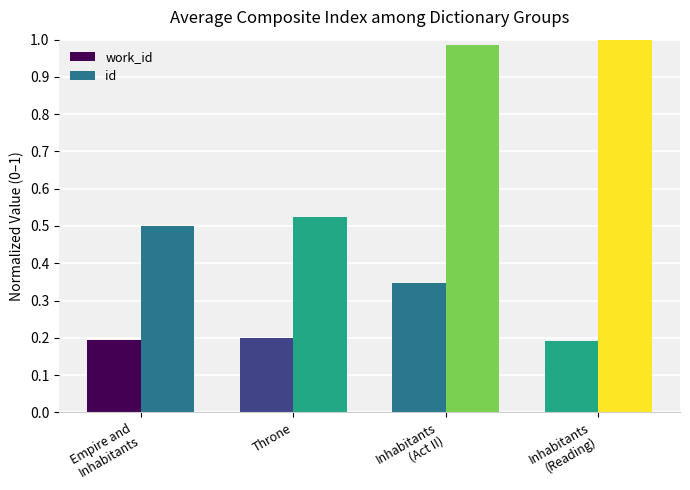

How many bars are there in total?

8